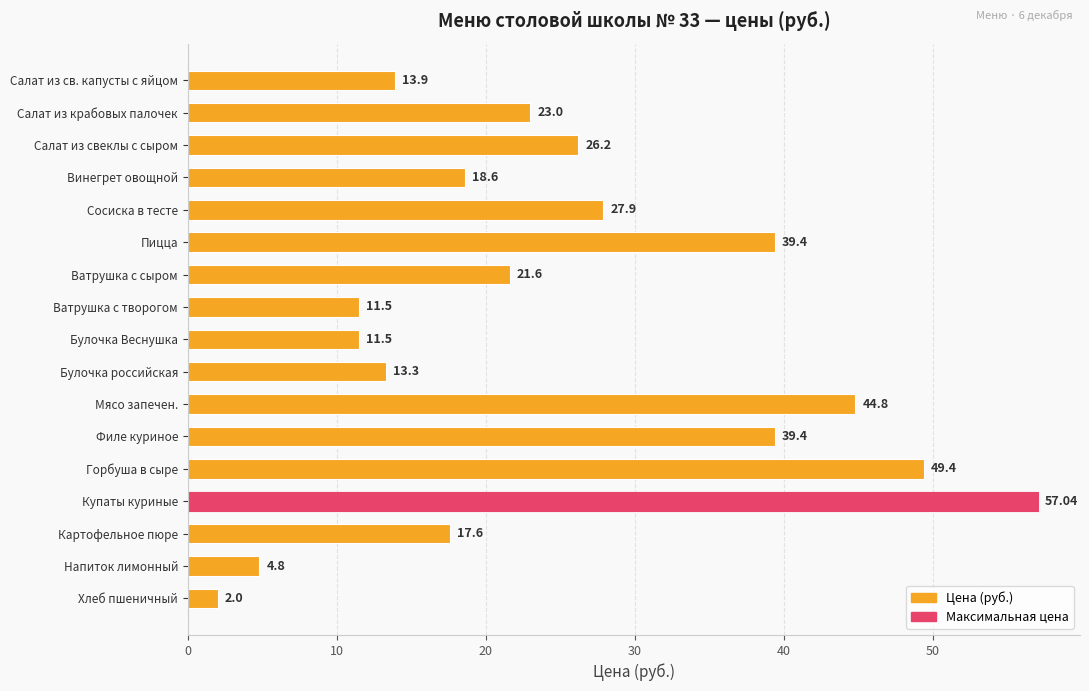

What is the change in value from Салат из свеклы с сыром to Напиток лимонный?

-21.4